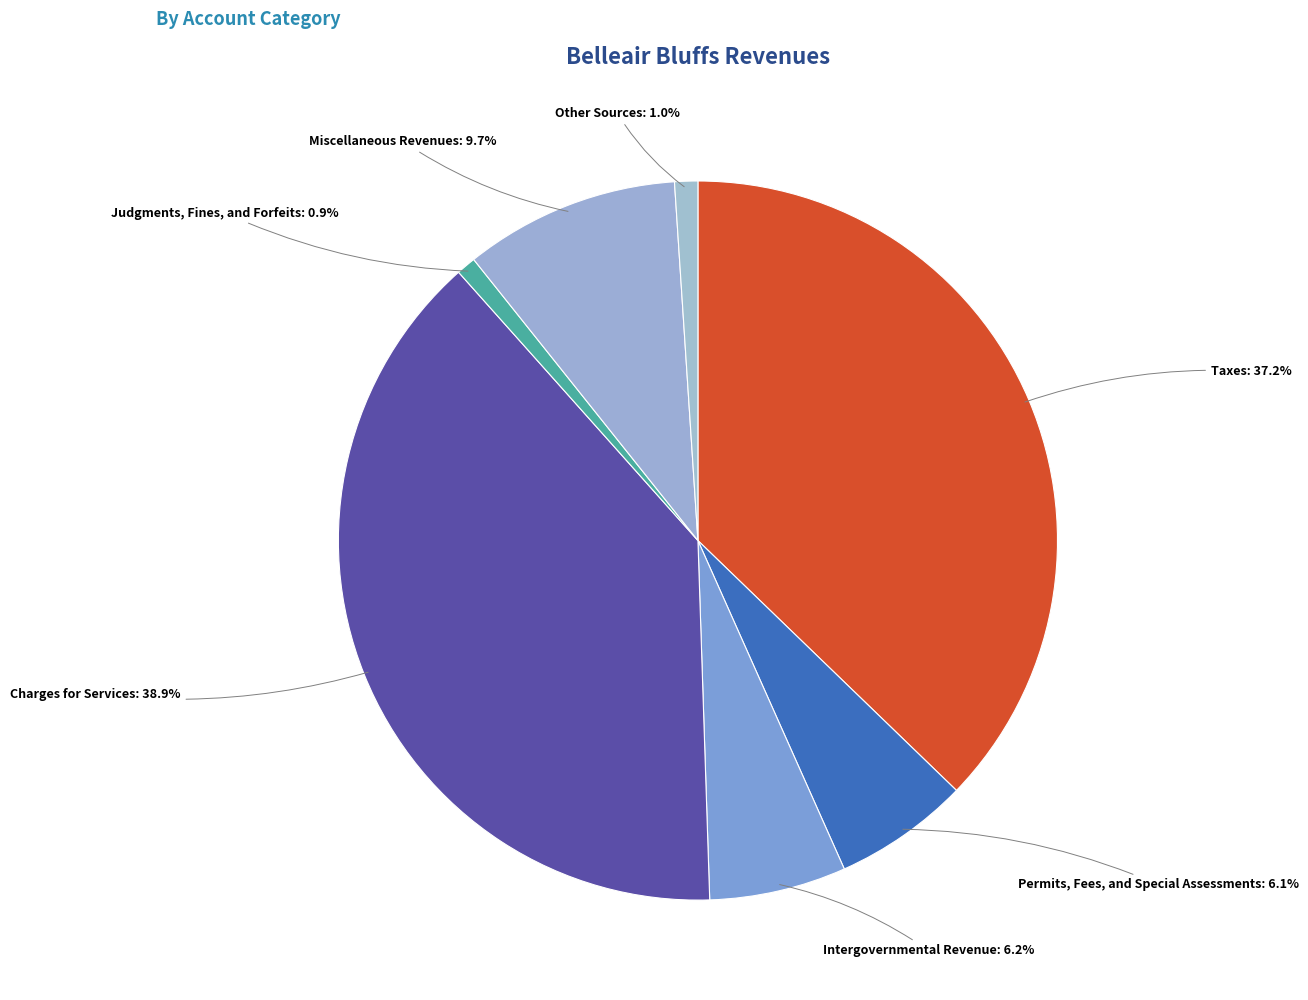

How many slices are in this pie chart?

7